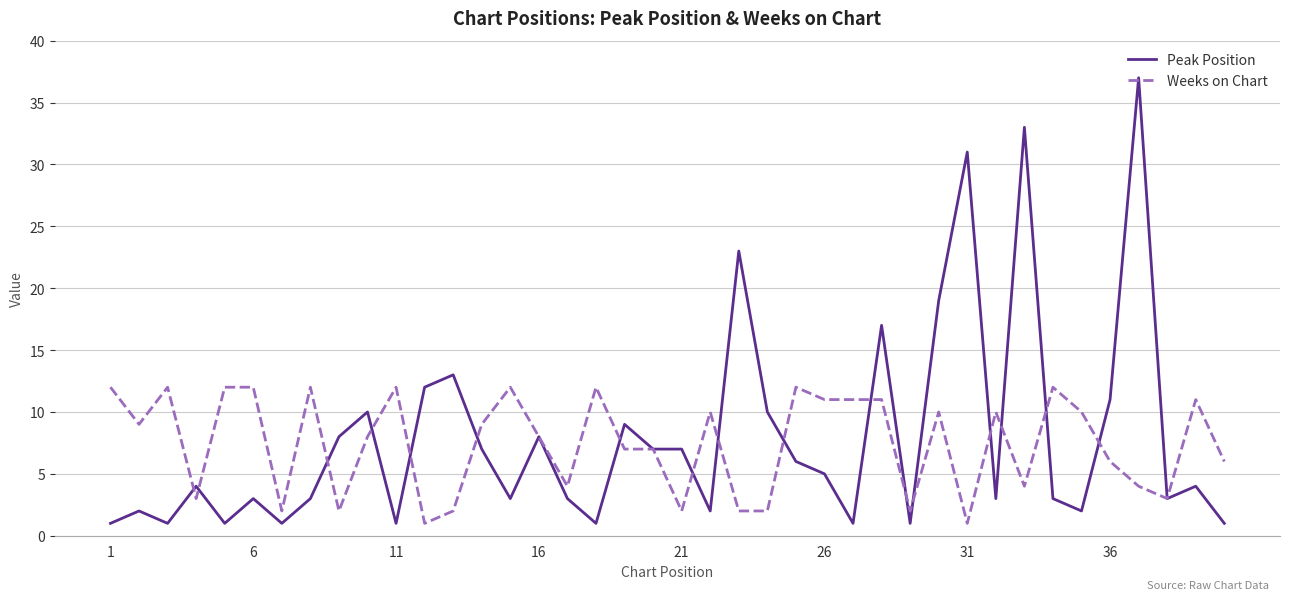

What is the highest value of the Peak Position series?

37